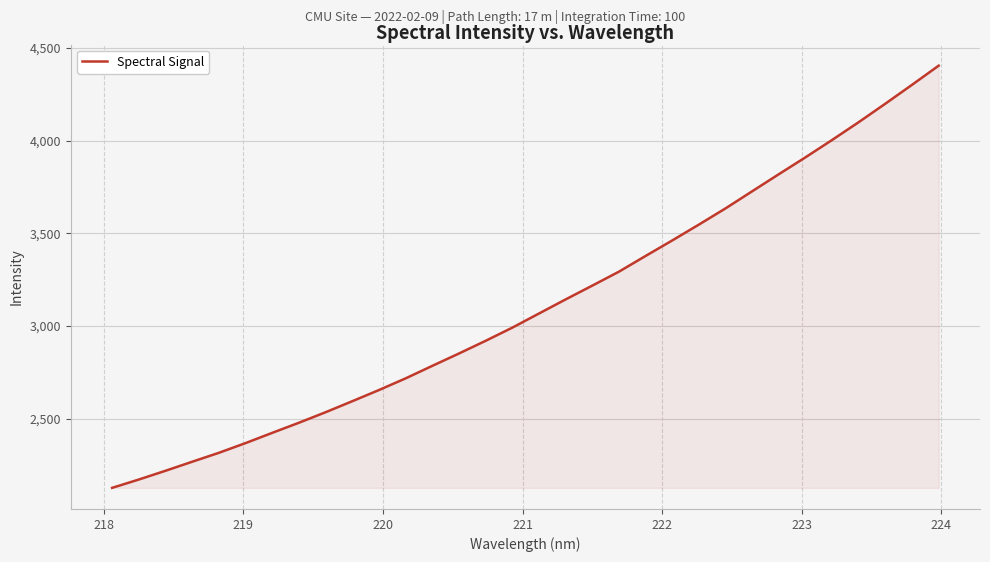

What is the smallest value displayed?

2127.5